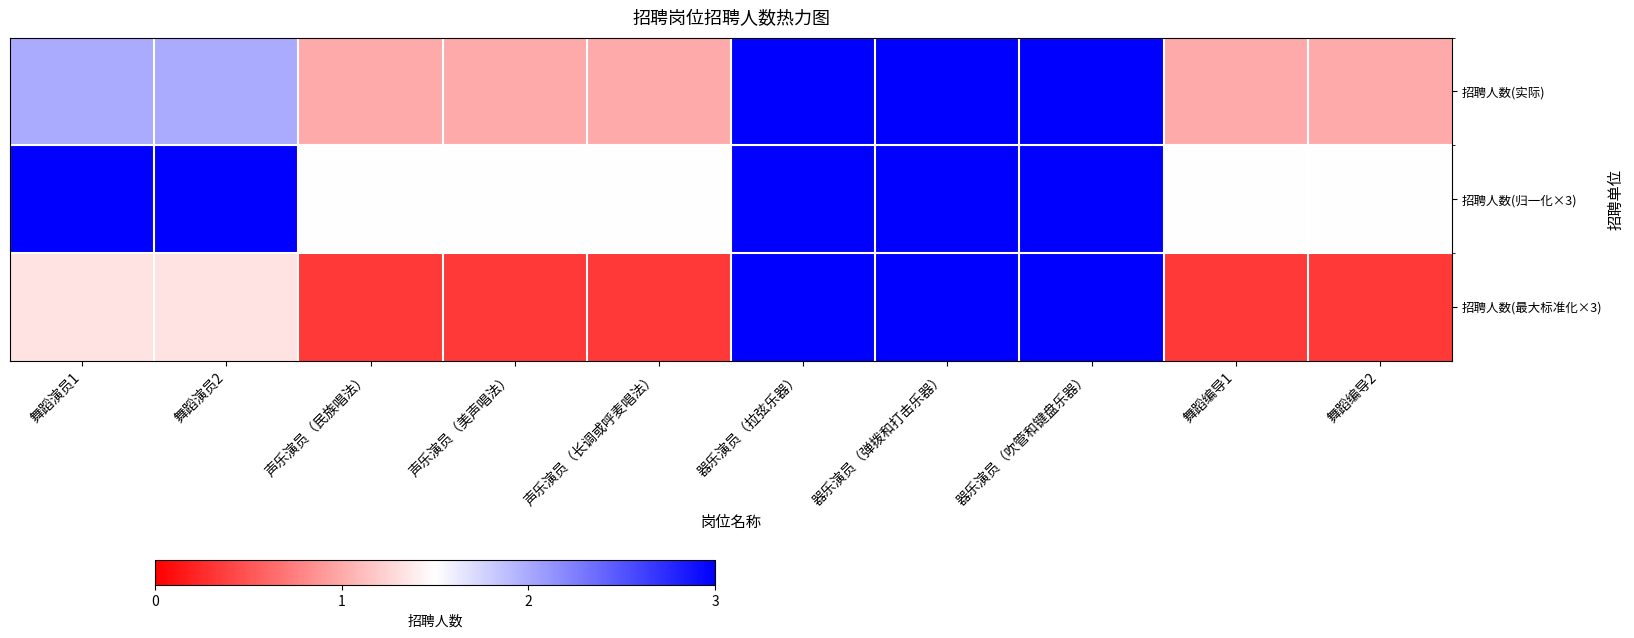

Reading left to right, list all the values displayed in this chart.

招聘人数(实际): 舞蹈演员1=2.0	舞蹈演员2=2.0	声乐演员（民族唱法）=1.0	声乐演员（美声唱法）=1.0	声乐演员（长调或呼麦唱法）=1.0	器乐演员（拉弦乐器）=3.0	器乐演员（弹拨和打击乐器）=3.0	器乐演员（吹管和键盘乐器）=3.0	舞蹈编导1=1.0	舞蹈编导2=1.0
招聘人数(归一化×3): 舞蹈演员1=3.0	舞蹈演员2=3.0	声乐演员（民族唱法）=1.5	声乐演员（美声唱法）=1.5	声乐演员（长调或呼麦唱法）=1.5	器乐演员（拉弦乐器）=4.5	器乐演员（弹拨和打击乐器）=4.5	器乐演员（吹管和键盘乐器）=4.5	舞蹈编导1=1.5	舞蹈编导2=1.5
招聘人数(最大标准化×3): 舞蹈演员1=1.3	舞蹈演员2=1.3	声乐演员（民族唱法）=0.3	声乐演员（美声唱法）=0.3	声乐演员（长调或呼麦唱法）=0.3	器乐演员（拉弦乐器）=3.0	器乐演员（弹拨和打击乐器）=3.0	器乐演员（吹管和键盘乐器）=3.0	舞蹈编导1=0.3	舞蹈编导2=0.3